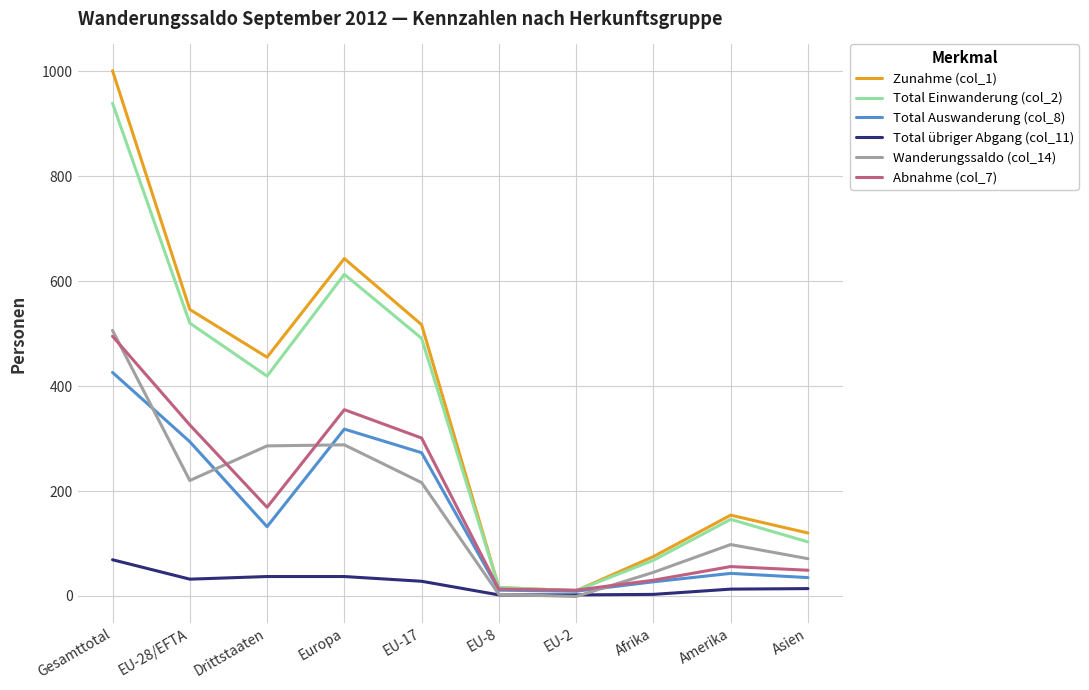

What is the greatest value displayed?

1001